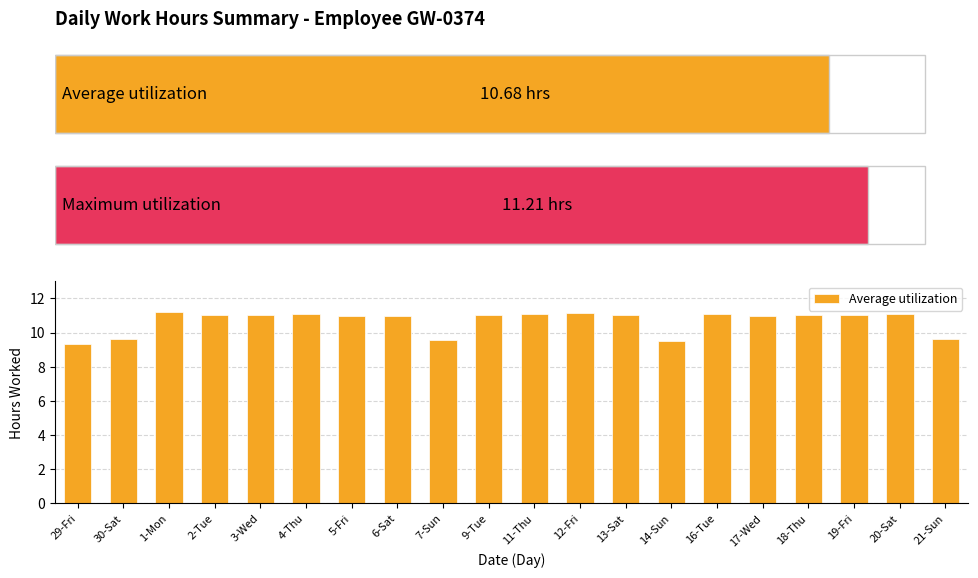

What is the ratio of the value at 14-Sun to the value at 16-Tue?

0.9